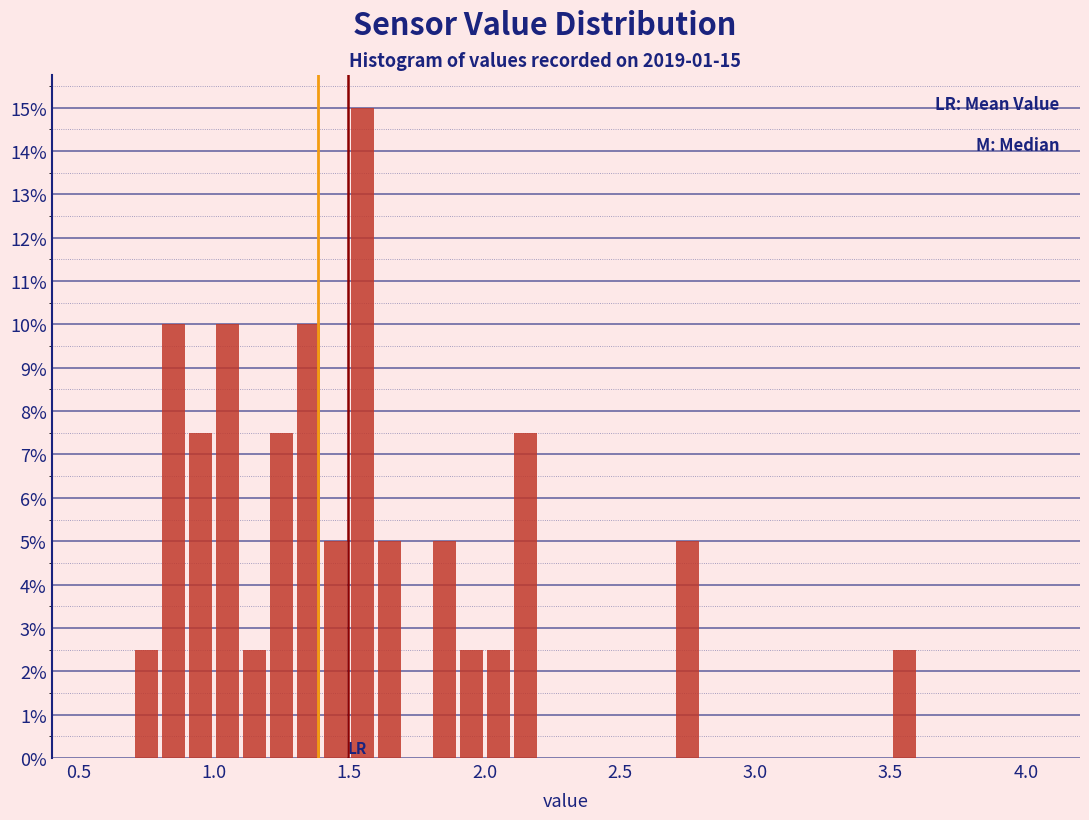

Around what value on the x-axis is the tallest bar? Give the approximate position of its centre, as read against the axis.

1.55